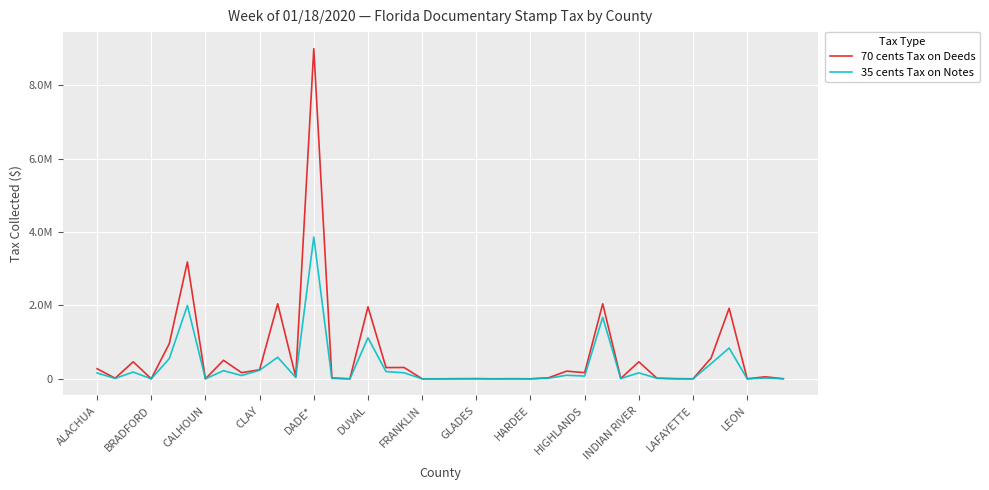

What are all the series names shown in the legend?

70 cents Tax on Deeds, 35 cents Tax on Notes